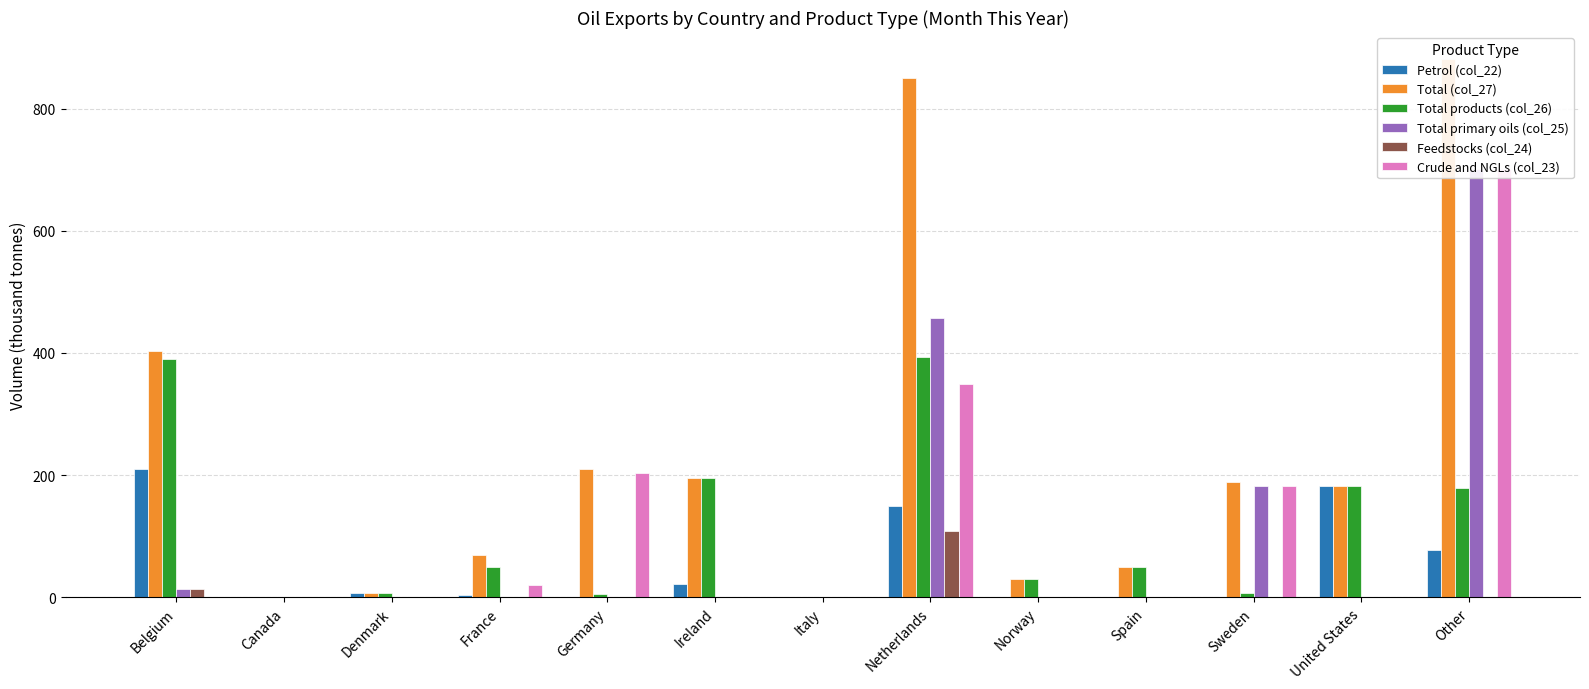

At which label is Total primary oils (col_25) closest to 350?

Netherlands